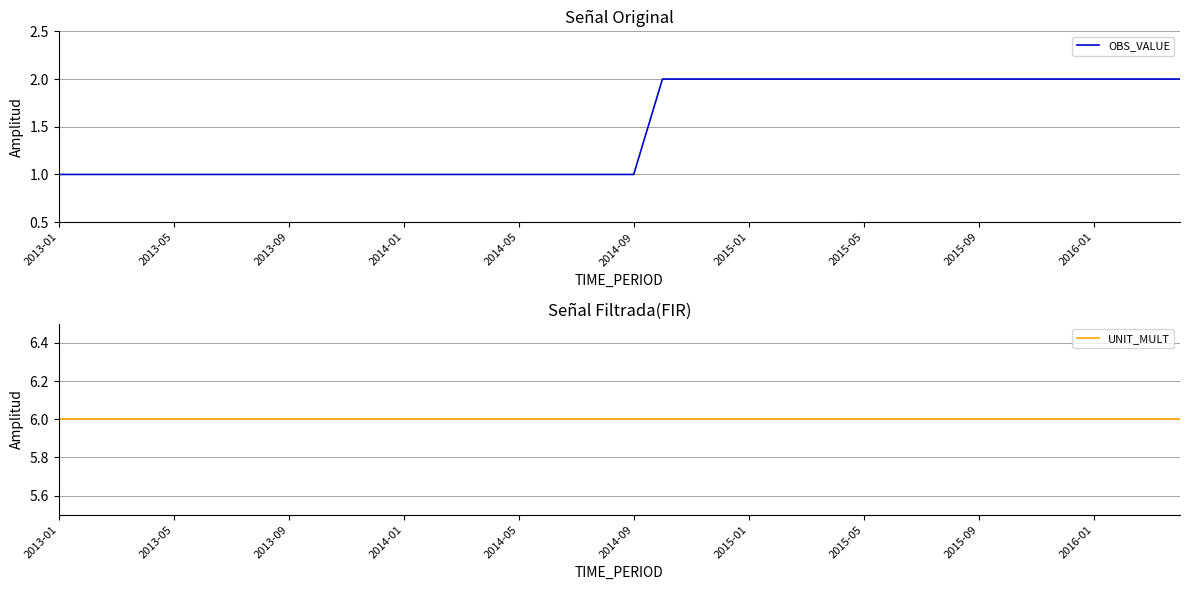

At which label does UNIT_MULT reach its minimum?

2013-01